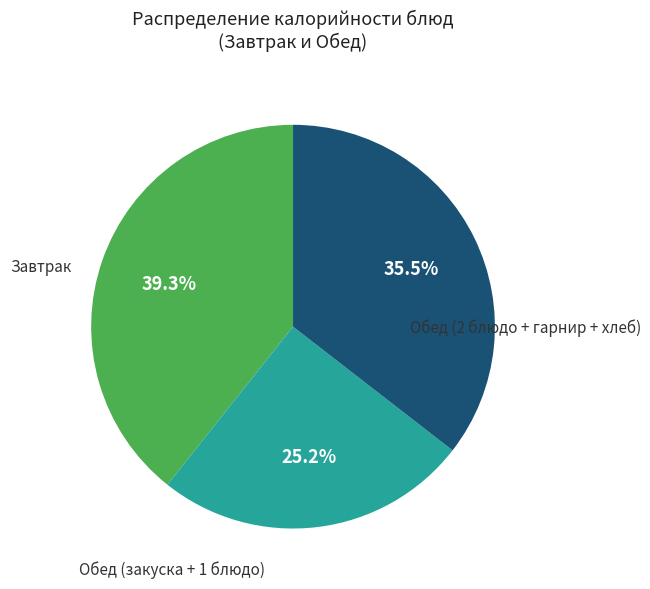

Is there any slice that represents more than half of the pie?

No